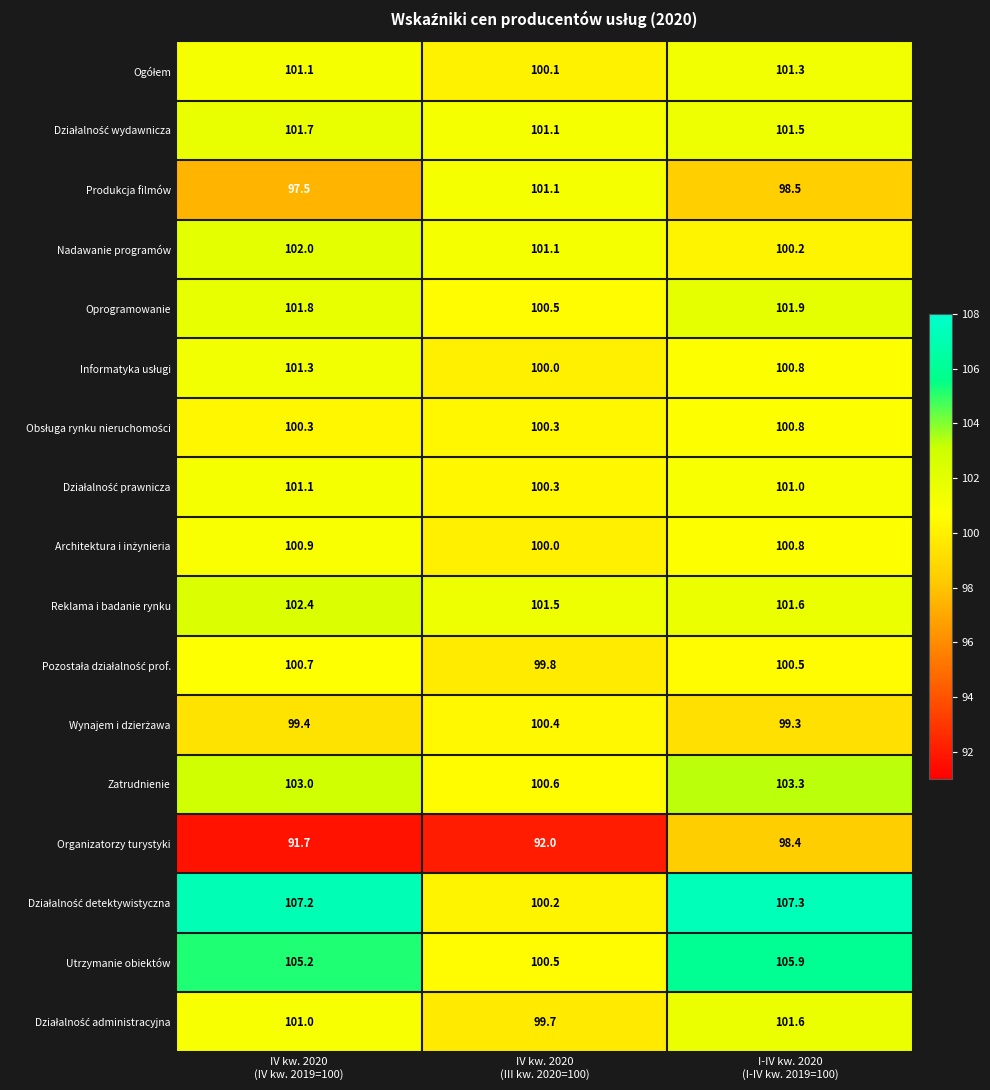

What is the greatest value displayed?

107.3